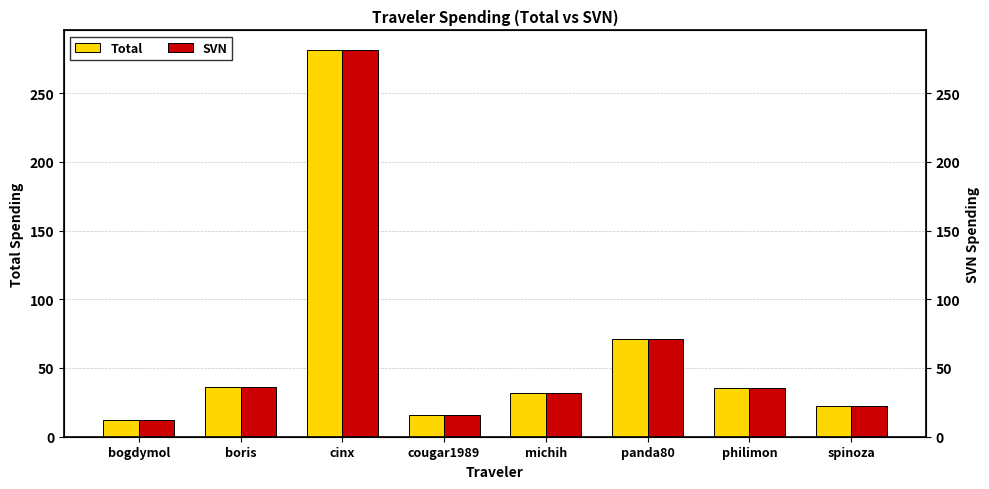

Which series has the largest total across all categories?

Total